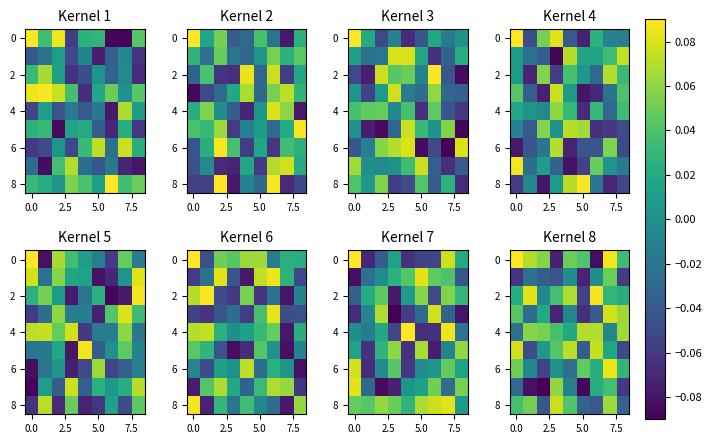

At how many categories does at least one series exceed 0?

9